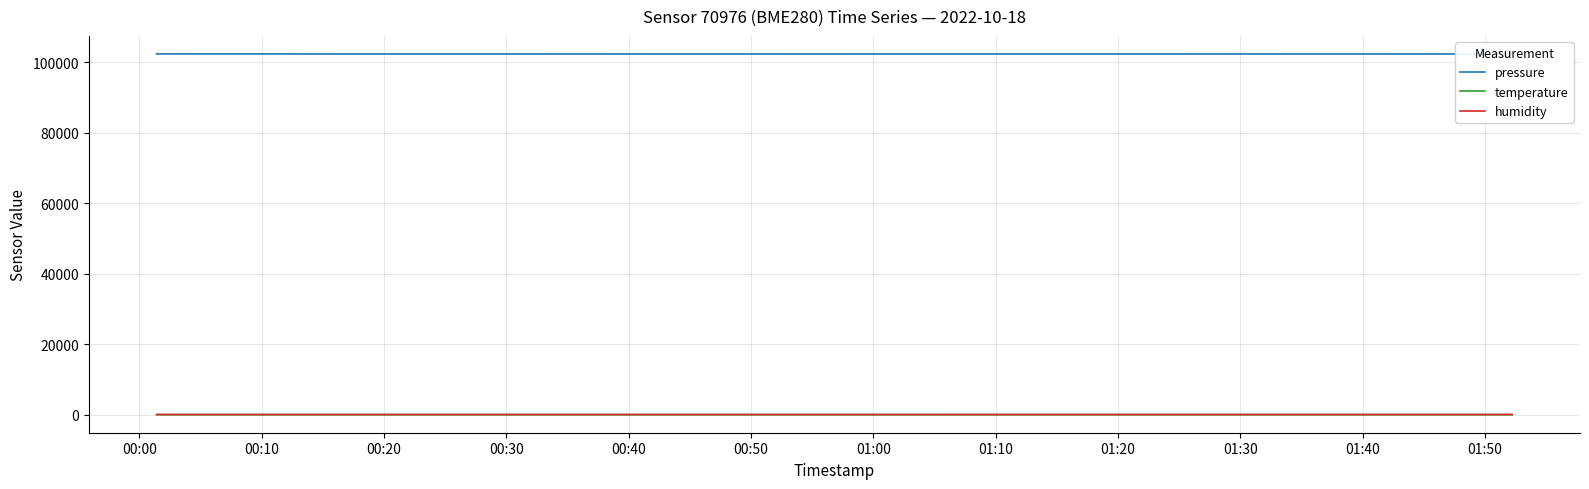

Which series has the largest total across all categories?

pressure